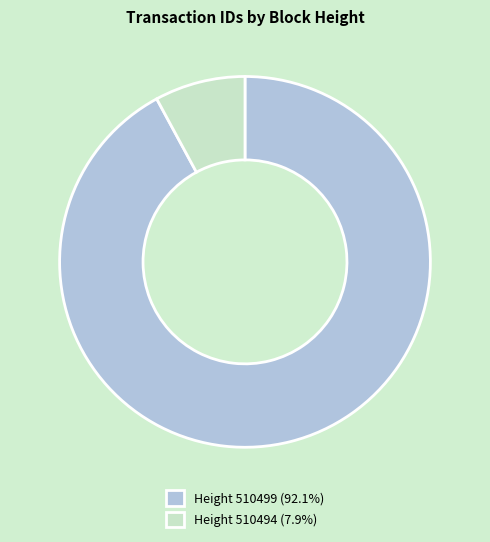

Is Height 510494 (7.9%) the majority of the pie?

No